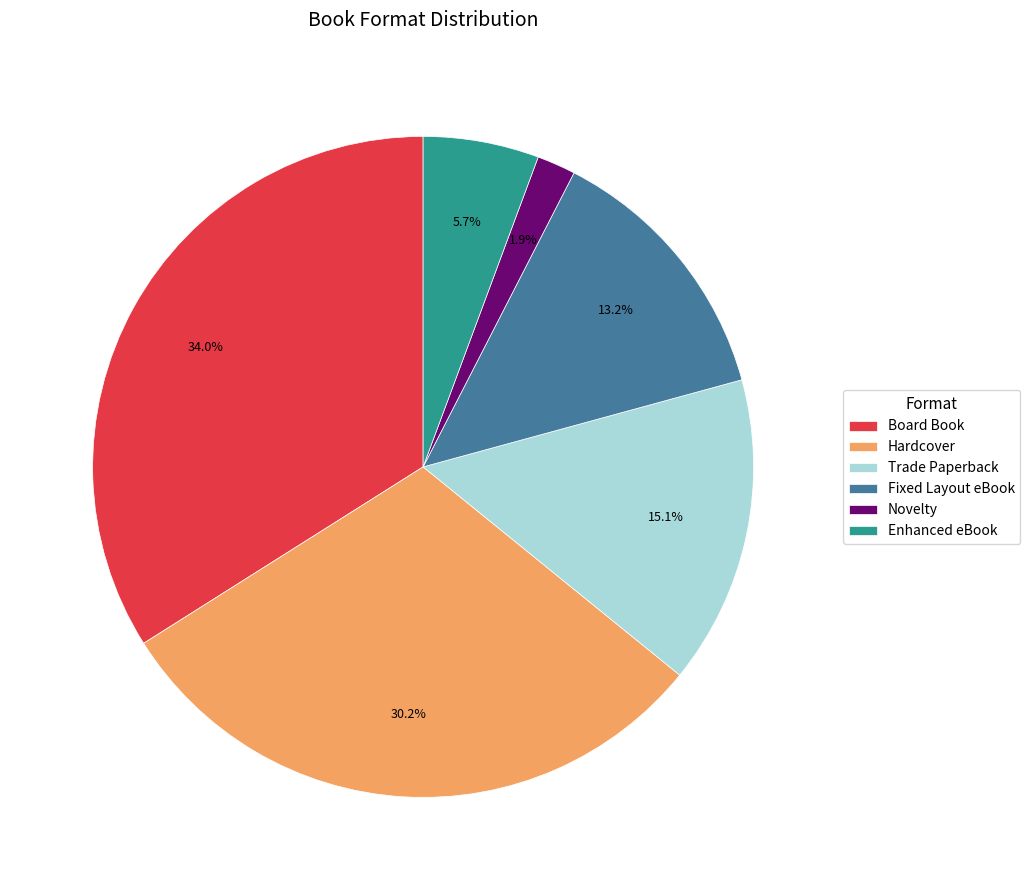

True or false: Trade Paperback accounts for 22% of the total.

False